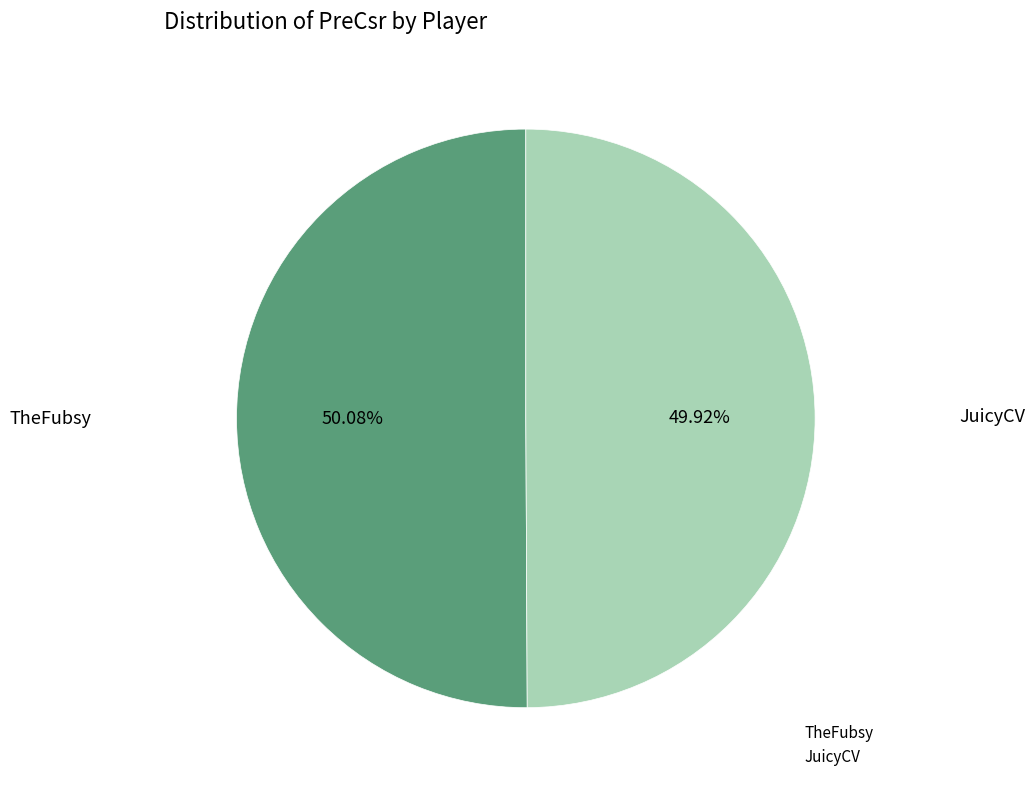

Approximately how many times larger is the value at TheFubsy compared to JuicyCV?

1.0